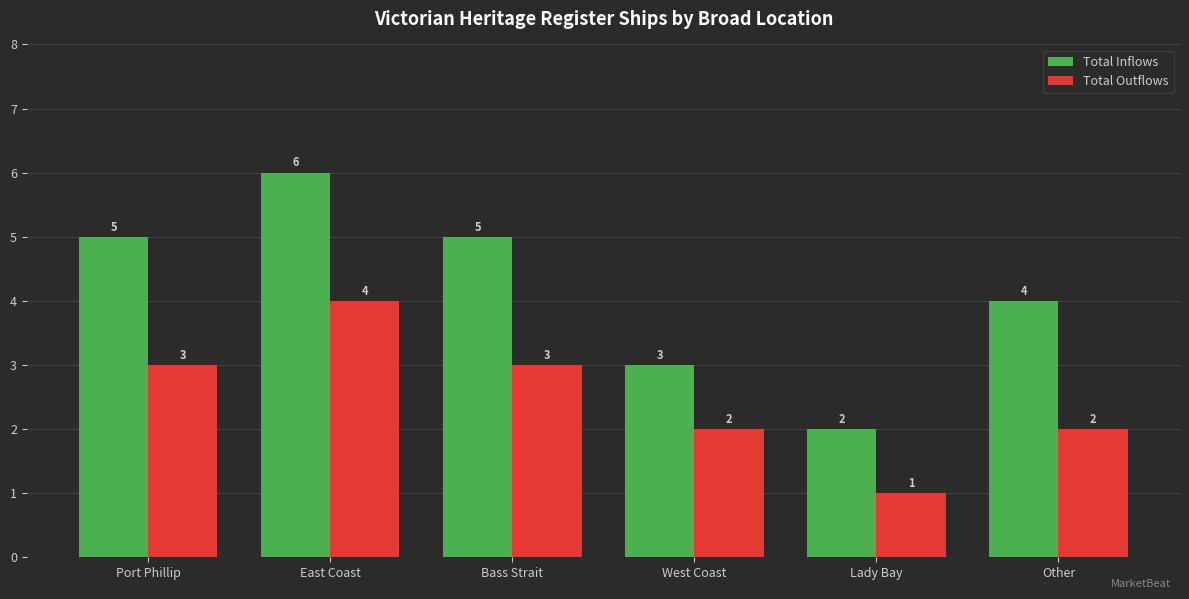

What is the spread (max minus min) of values at Port Phillip?

2